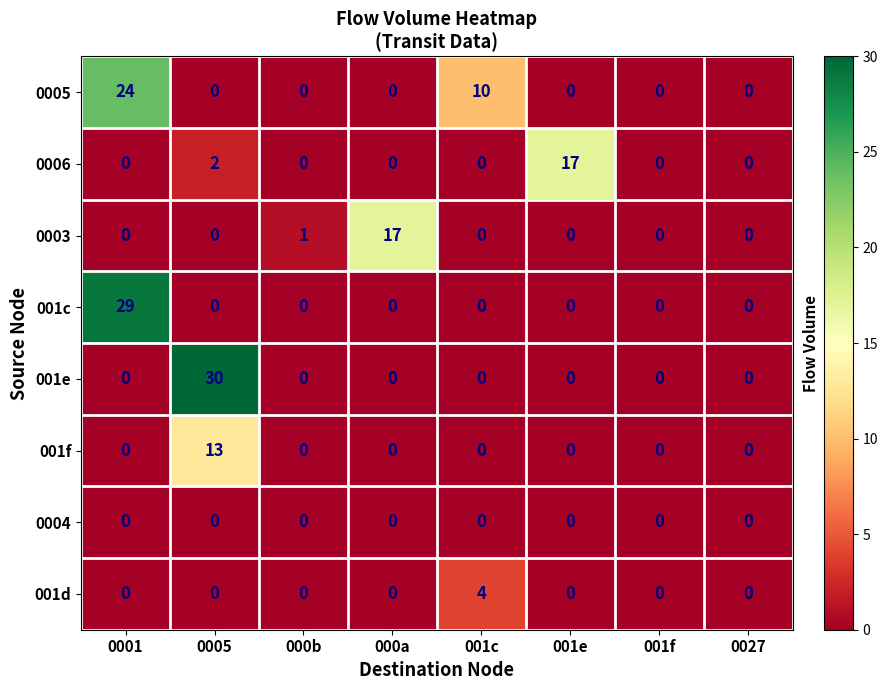

How many categories are shown in the chart?

8